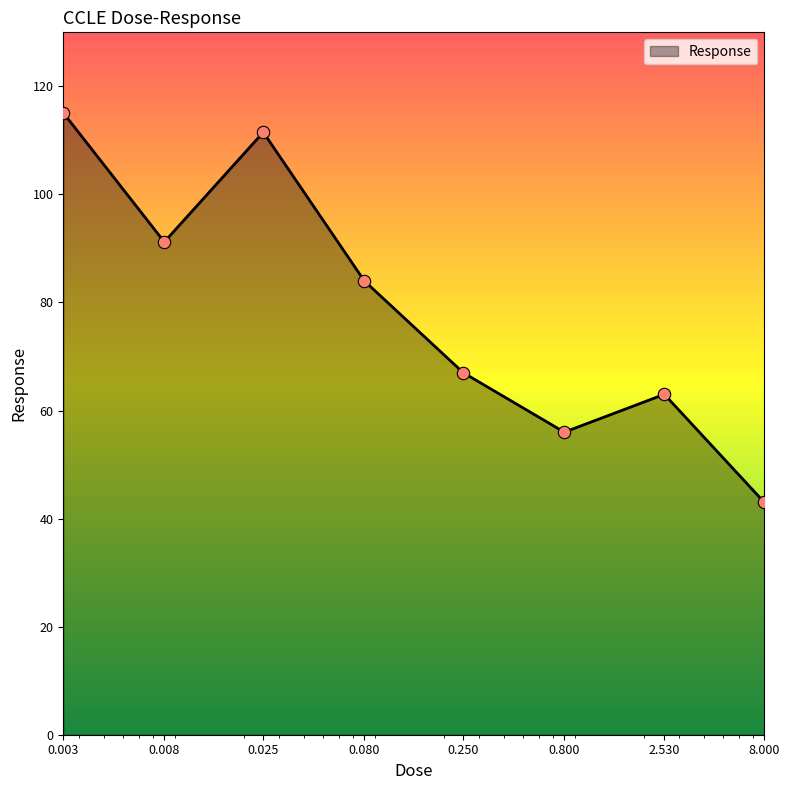

What is the sum of all values?

630.8